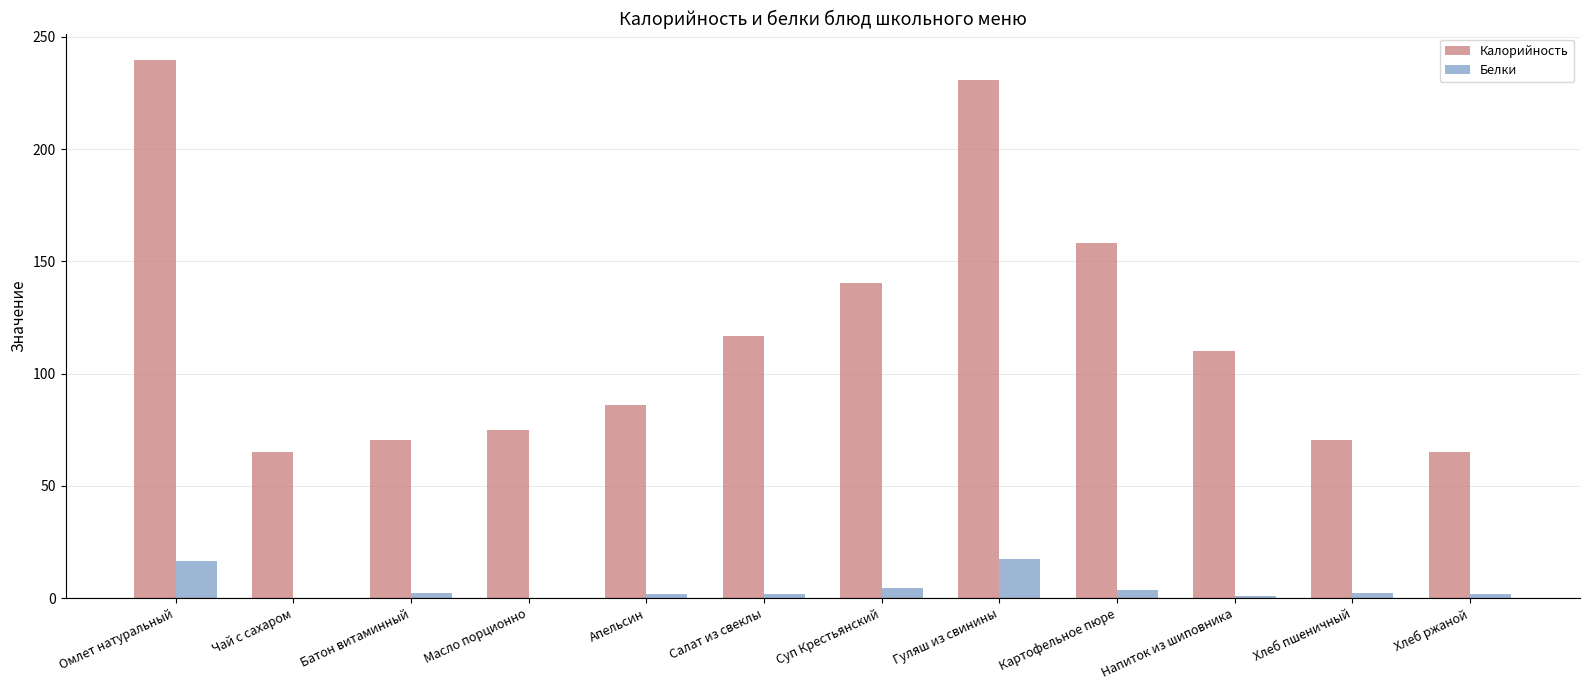

What is the total value across all series at Омлет натуральный?

256.0